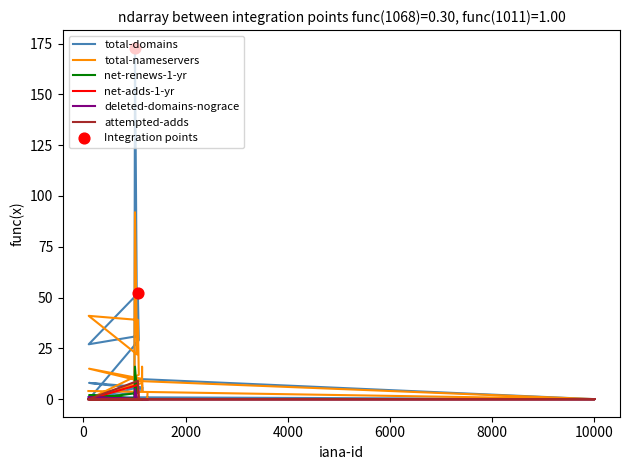

At how many categories does at least one series exceed 48?

2